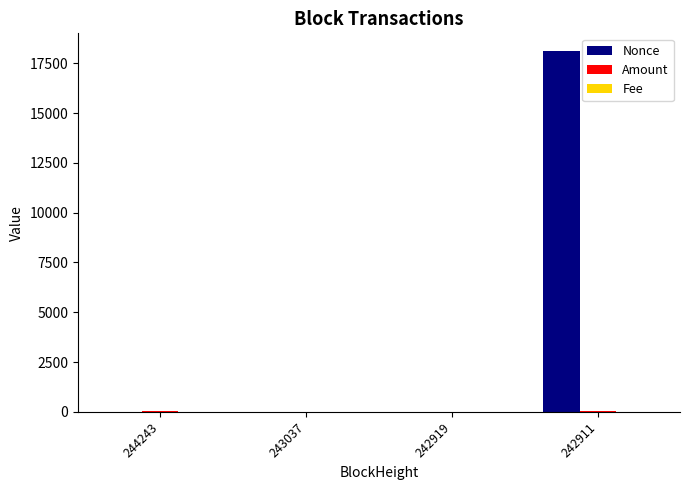

Are the bars grouped side by side (vs. stacked)?

Yes